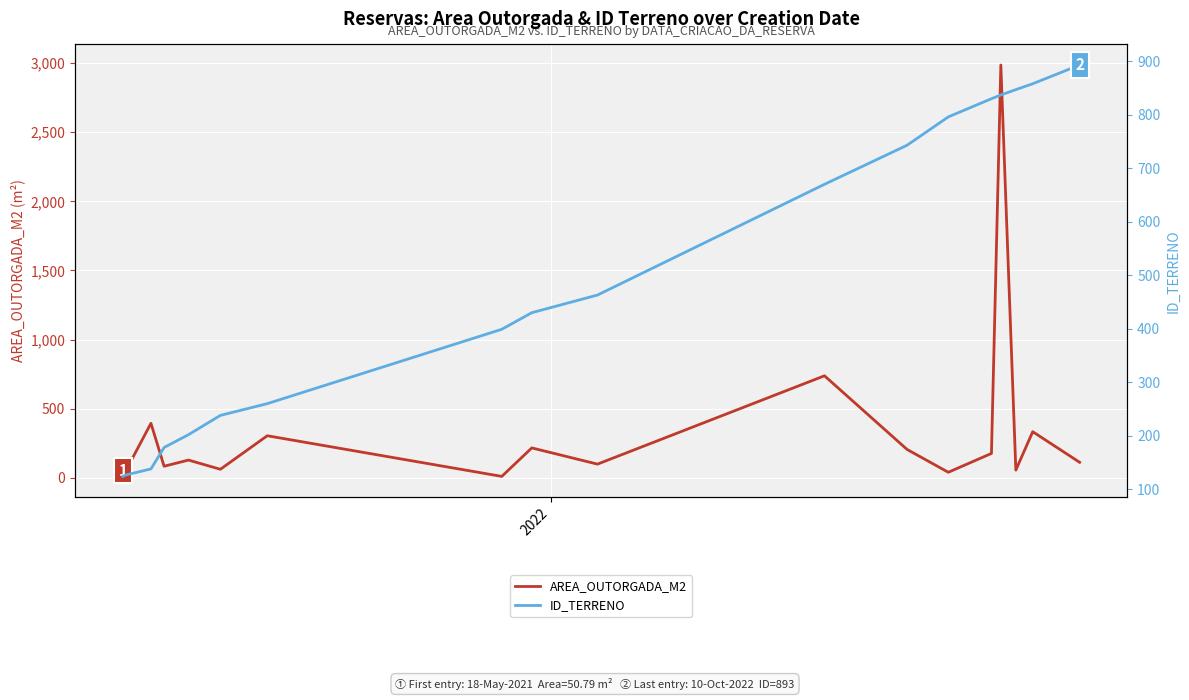

How many data points in AREA_OUTORGADA_M2 are less than 112?

9